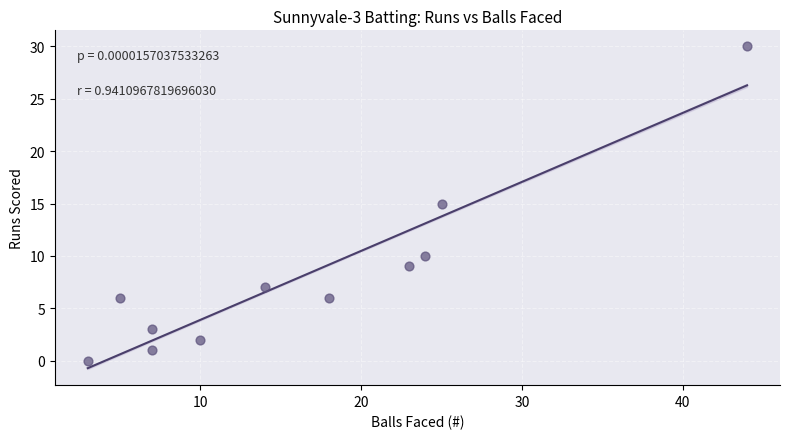

What is the range of X values (max minus min)?

41